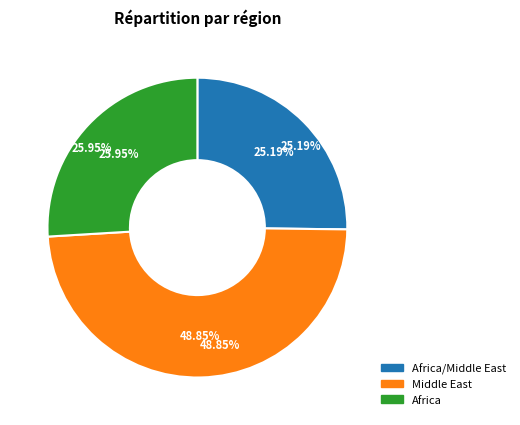

Does United Arab Emirates represent more than half of the total?

No